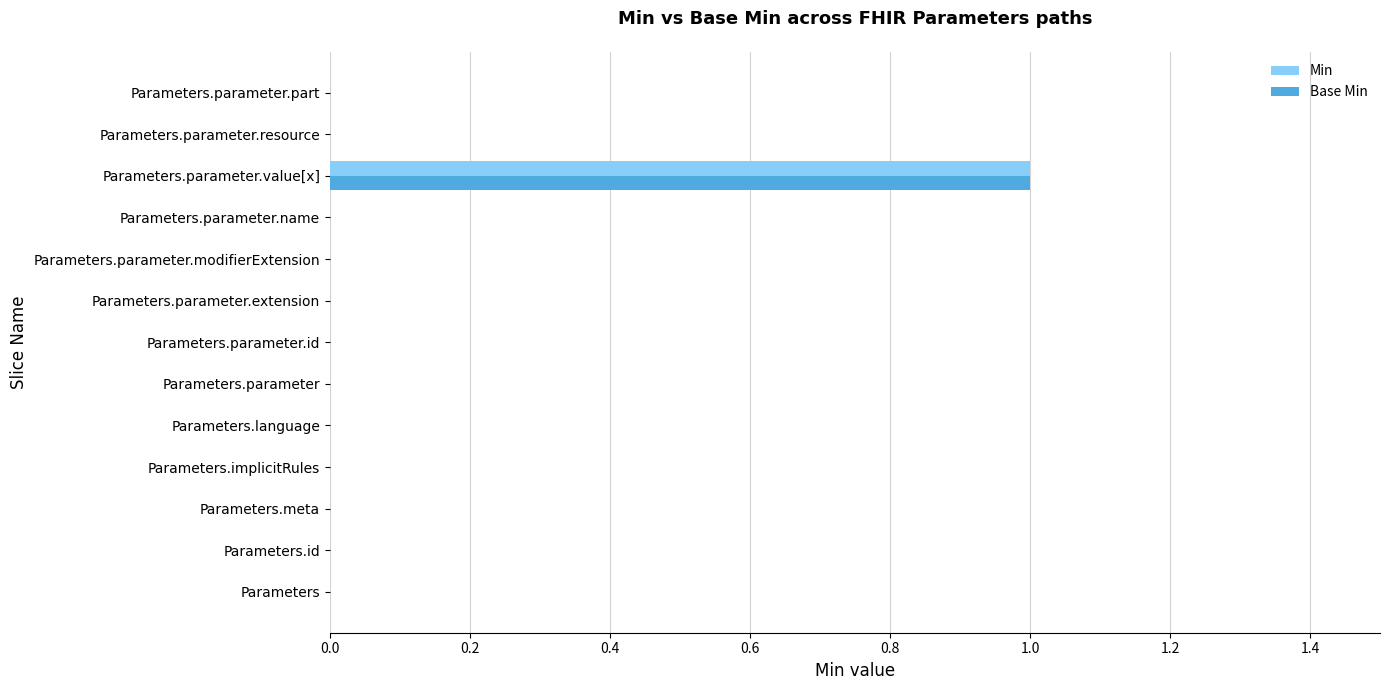

What is the greatest value displayed?

1